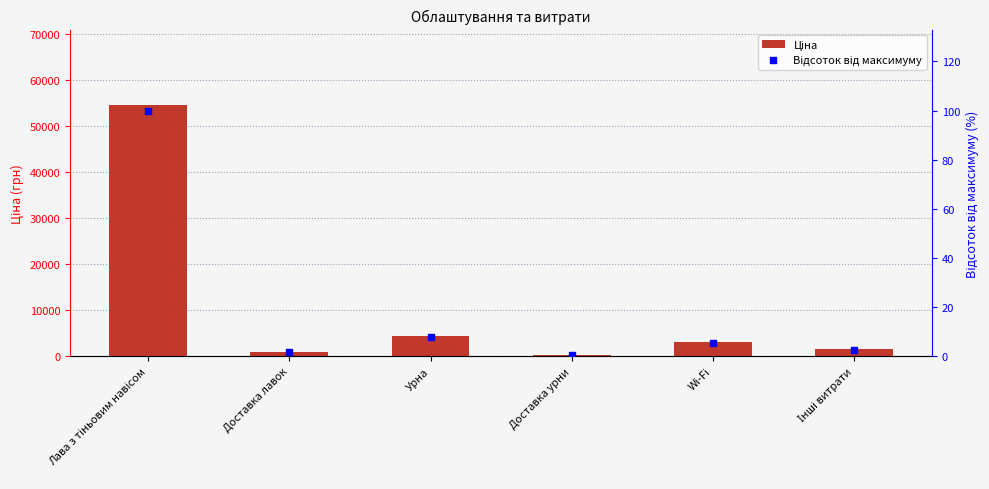

Is the value of Відсоток від максимуму at Доставка лавок greater than the value of Ціна at Лава з тіньовим навісом?

No